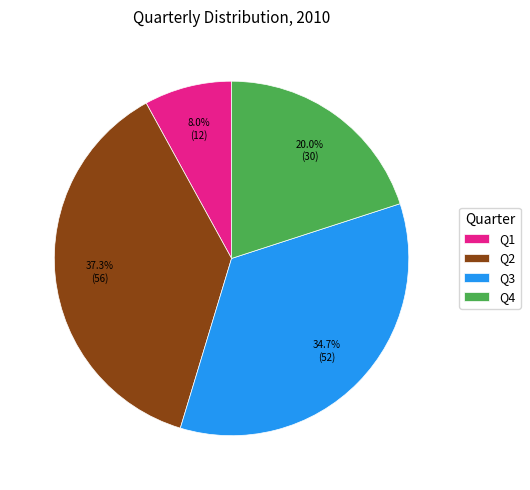

Which has a higher value, Q2 or Q1?

Q2